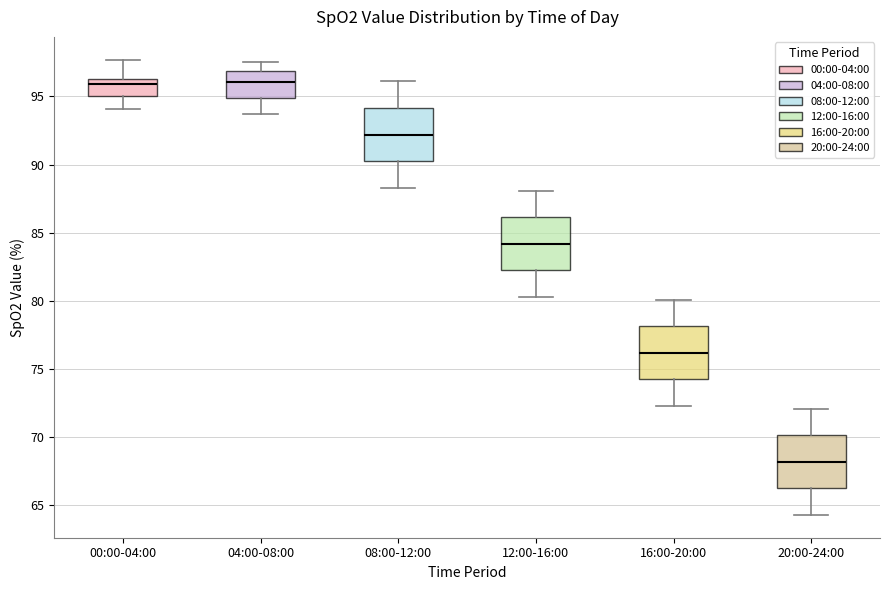

Reading left to right, transcribe this box plot: for each box, give where its median line is, the range the box spans, and where its two whiskers end, as read against the y-axis. The values are not printed on the chart, so give them approximately, as read against the axis.

00:00-04:00: median 96.0, box 95.0 to 96.5, whiskers 94.0 to 97.5
04:00-08:00: median 96.0, box 95.0 to 97.0, whiskers 93.5 to 97.5
08:00-12:00: median 92.0, box 90.5 to 94.0, whiskers 88.5 to 96.0
12:00-16:00: median 84.0, box 82.5 to 86.0, whiskers 80.5 to 88.0
16:00-20:00: median 76.0, box 74.5 to 78.0, whiskers 72.5 to 80.0
20:00-24:00: median 68.0, box 66.5 to 70.0, whiskers 64.5 to 72.0